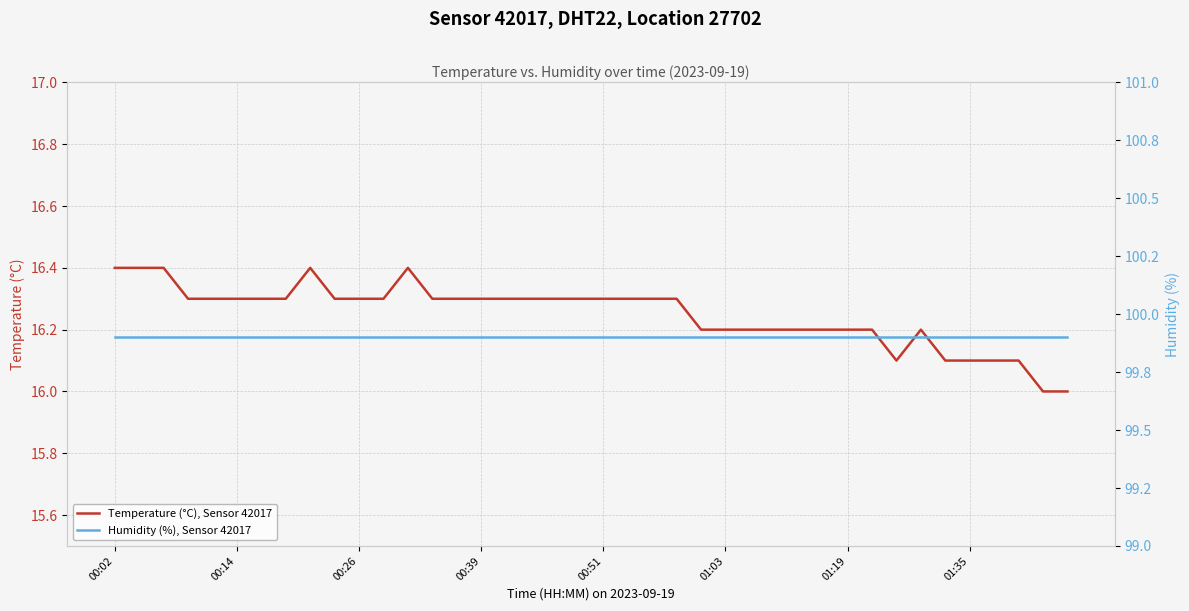

What is the difference between the second highest and minimum values in the Temperature (°C), Sensor 42017 series?

0.4